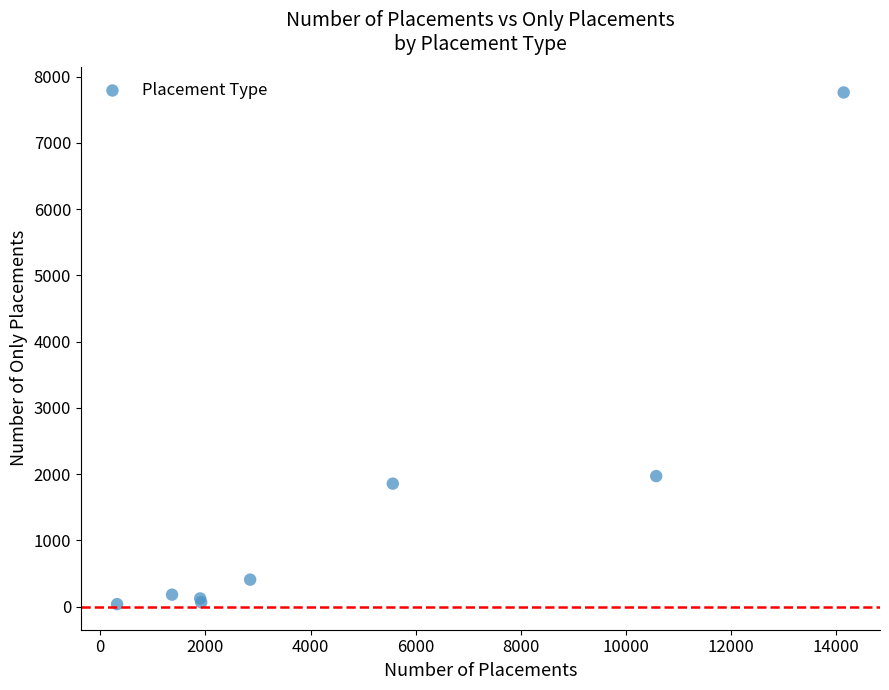

What Y value in the scatter plot is closest to 3898?

1969